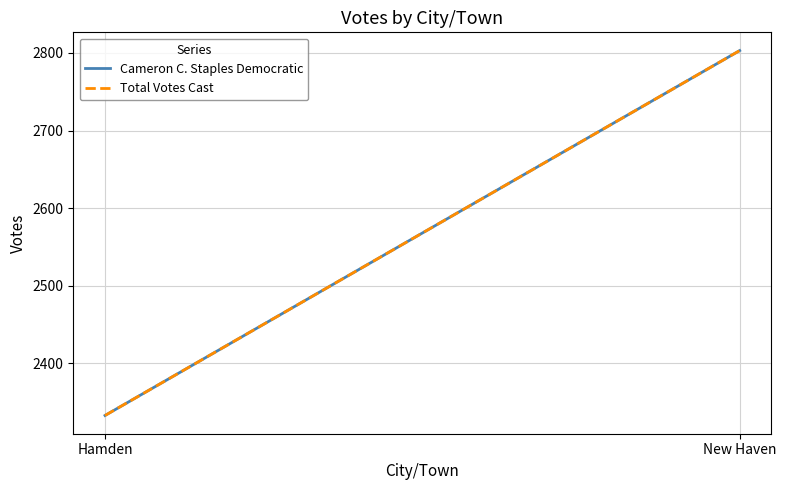

What is the label of the 2nd point from the right?

Hamden